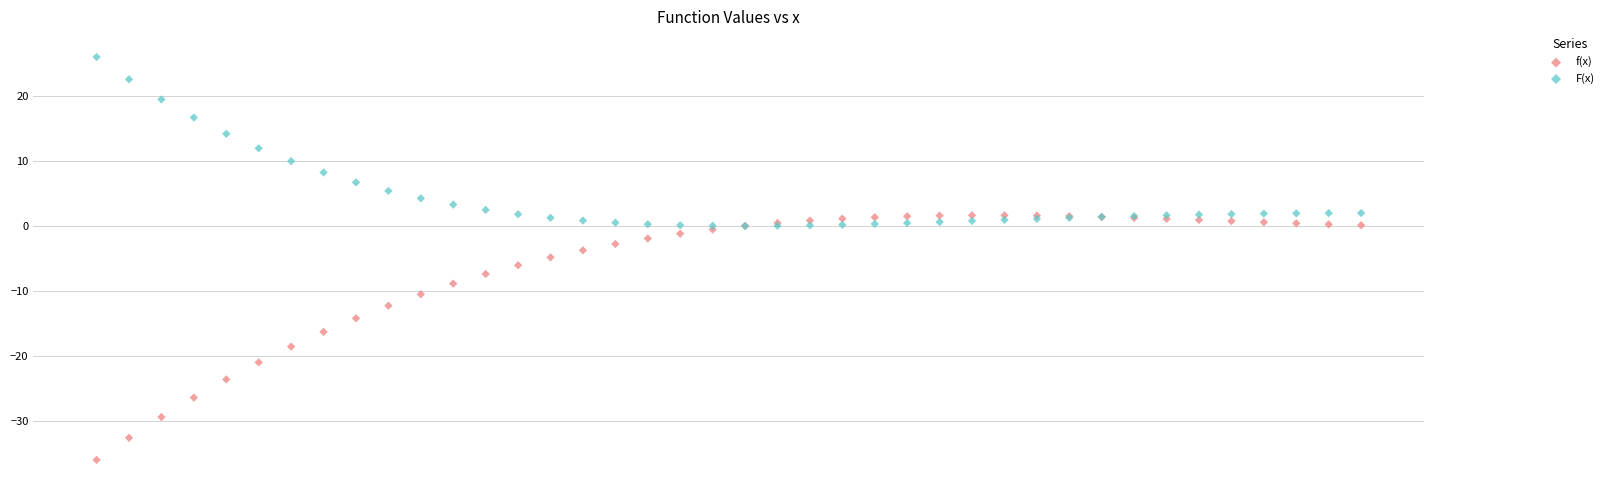

In the f(x) series, what Y value is closest to -17?

-16.3